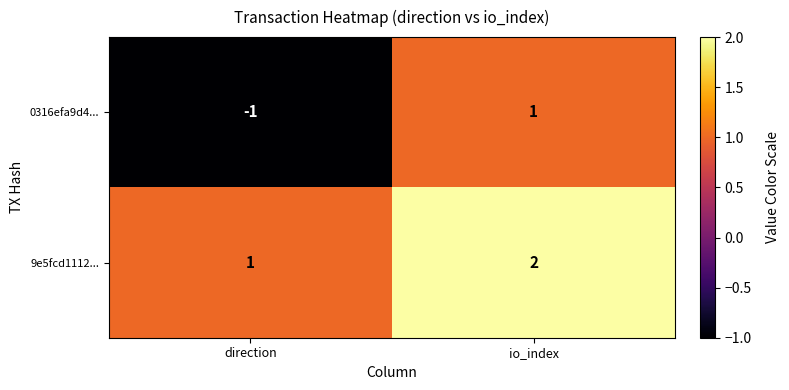

Which series has the largest total across all categories?

9e5fcd1112...